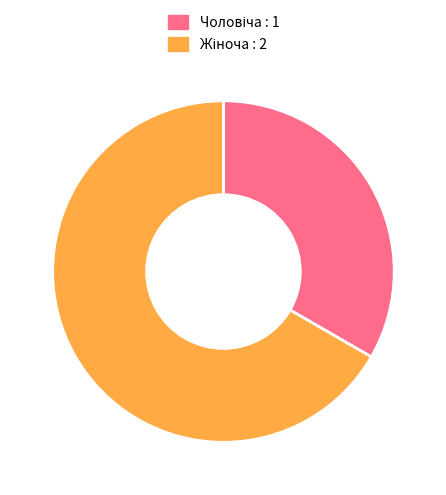

How many segments does this pie chart have?

2